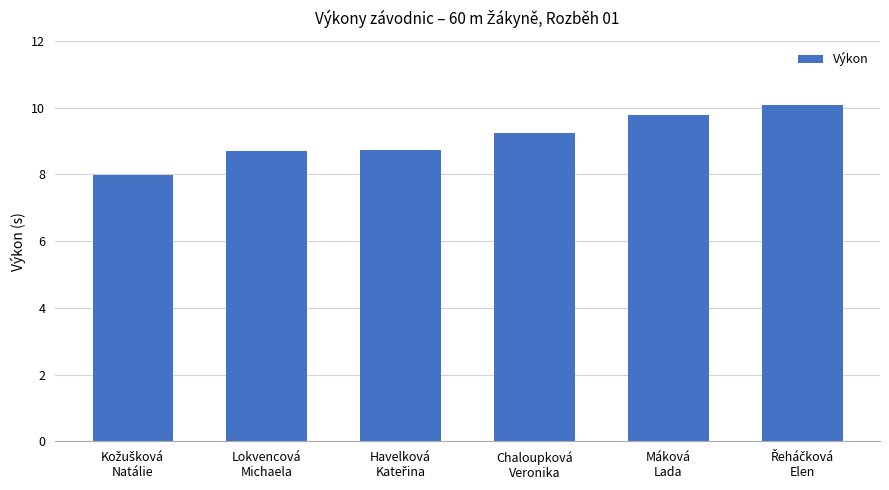

What is the label of the 5th bar from the right?

Lokvencová
Michaela